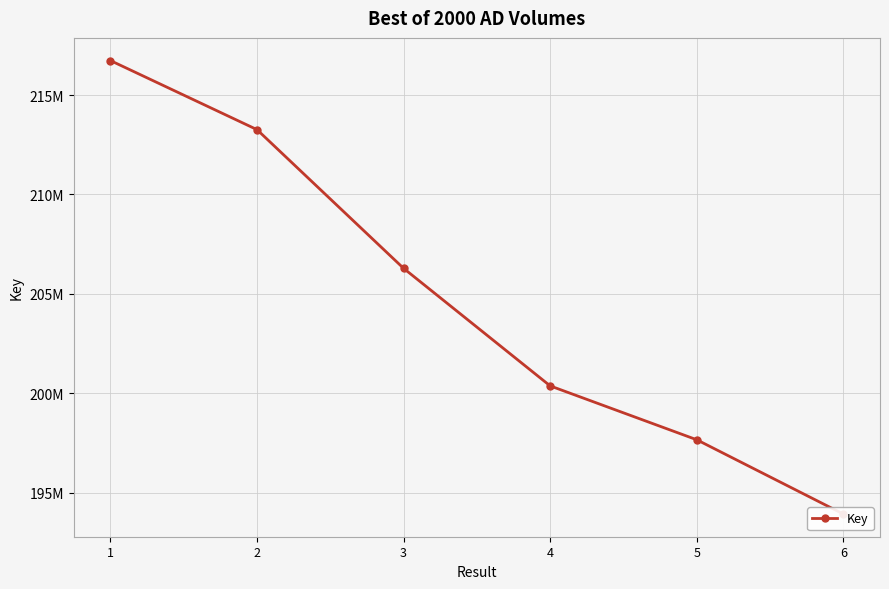

What is the change in value from 1 to 2?

-3475097